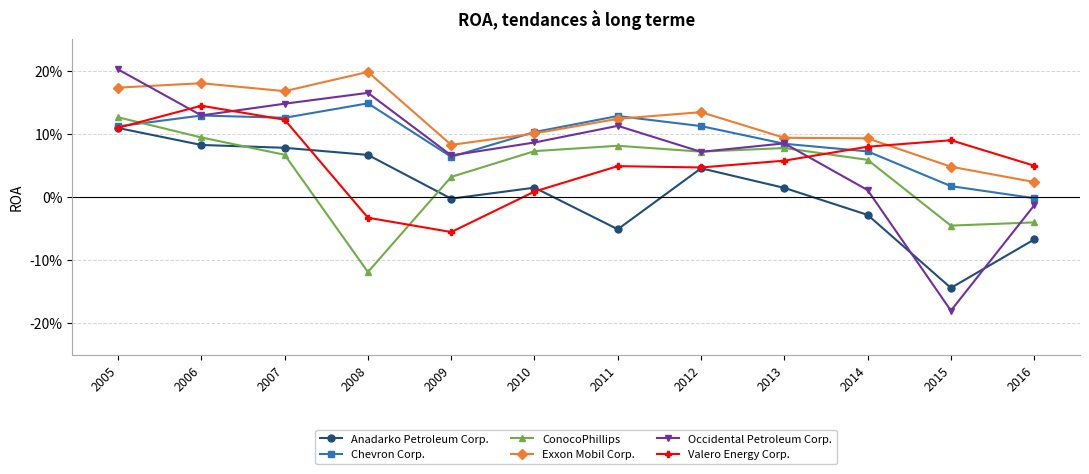

What are all the series names shown in the legend?

Anadarko Petroleum Corp., Chevron Corp., ConocoPhillips, Exxon Mobil Corp., Occidental Petroleum Corp., Valero Energy Corp.